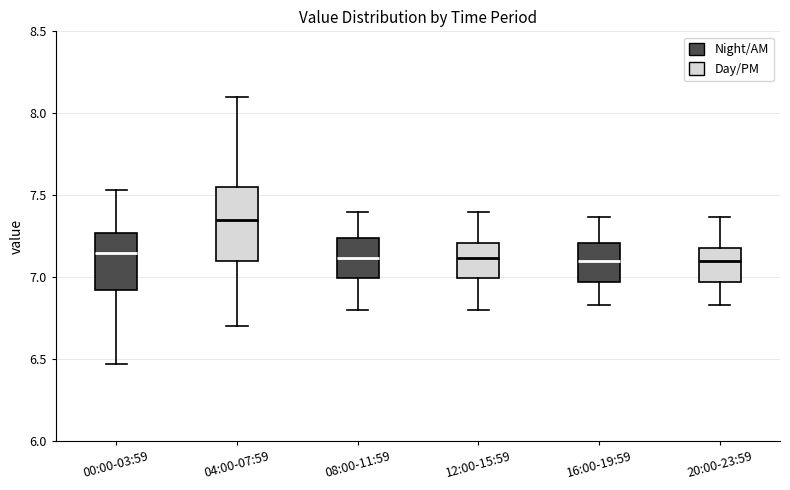

Comparing the boxes themselves (not the whiskers), which one is the tallest?

04:00-07:59